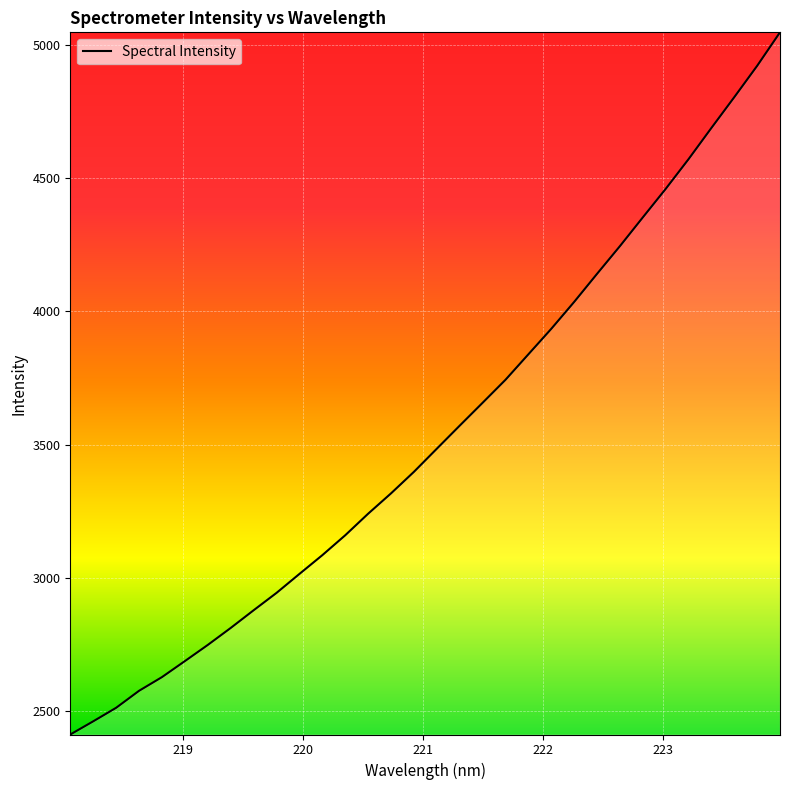

What is the minimum value shown in the chart?

2412.6